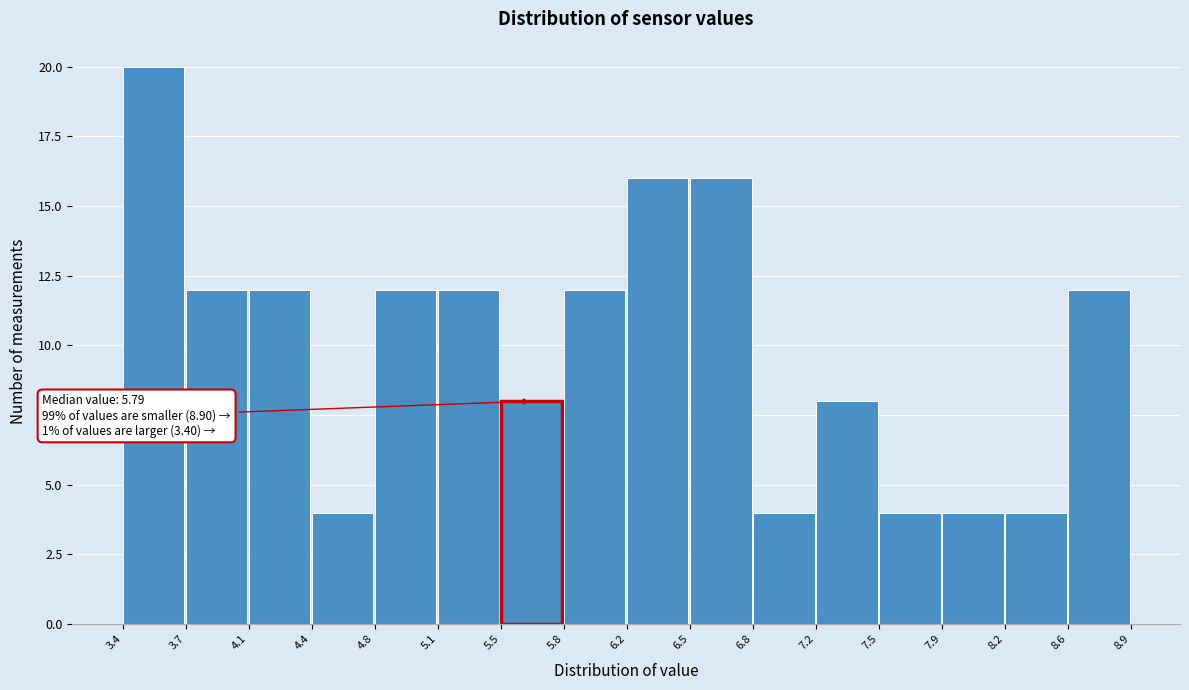

Over which range of the x-axis is the bar tallest?

3.4 to 3.7